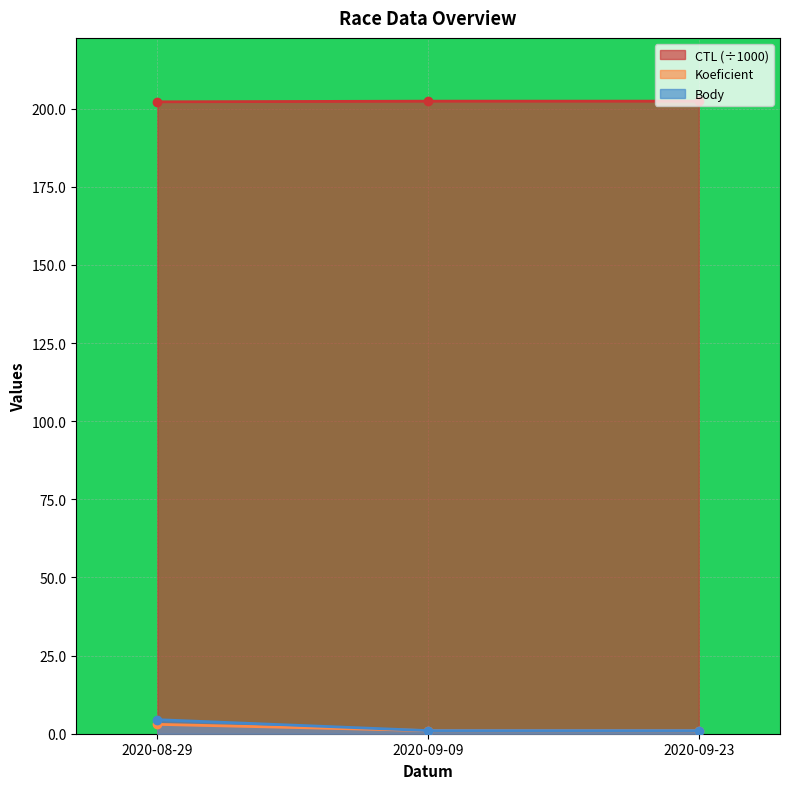

Reading left to right, list all the values displayed in this chart.

CTL: 202.2	202.4	202.4
Koeficient: 3.0	1.0	1.0
Body: 4.5	1.0	1.0